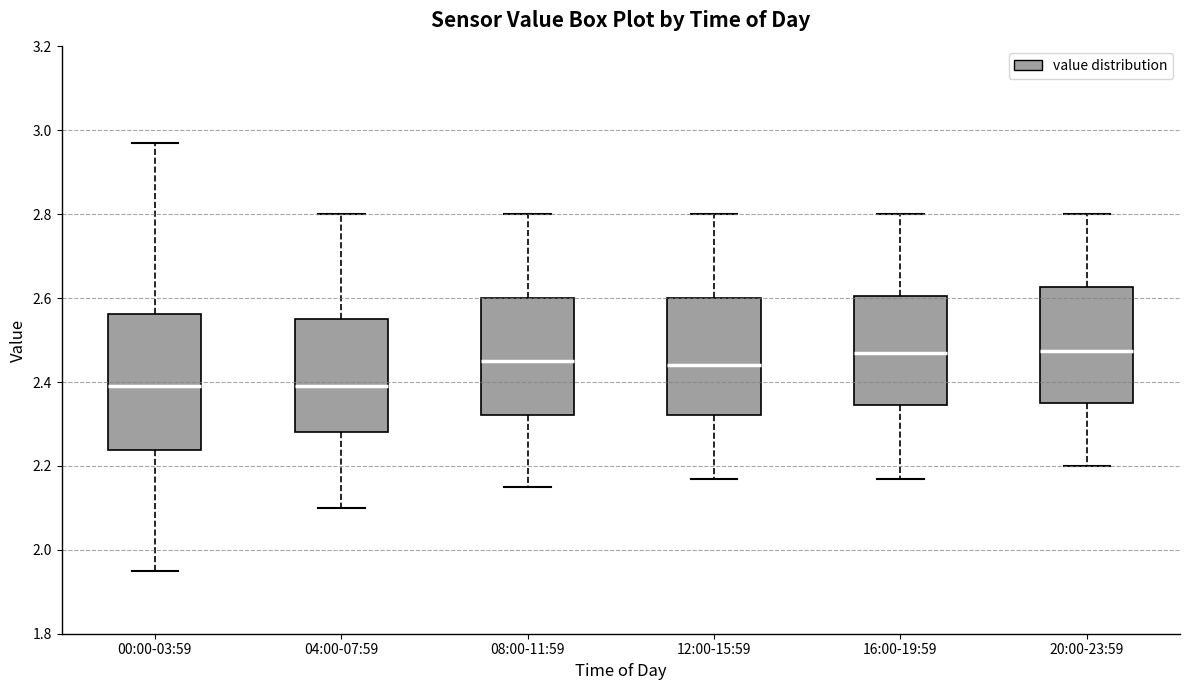

Where is the upper edge of the box for 08:00-11:59 on the y-axis? The values are not printed on the chart, so give them approximately, as read against the axis.

2.60